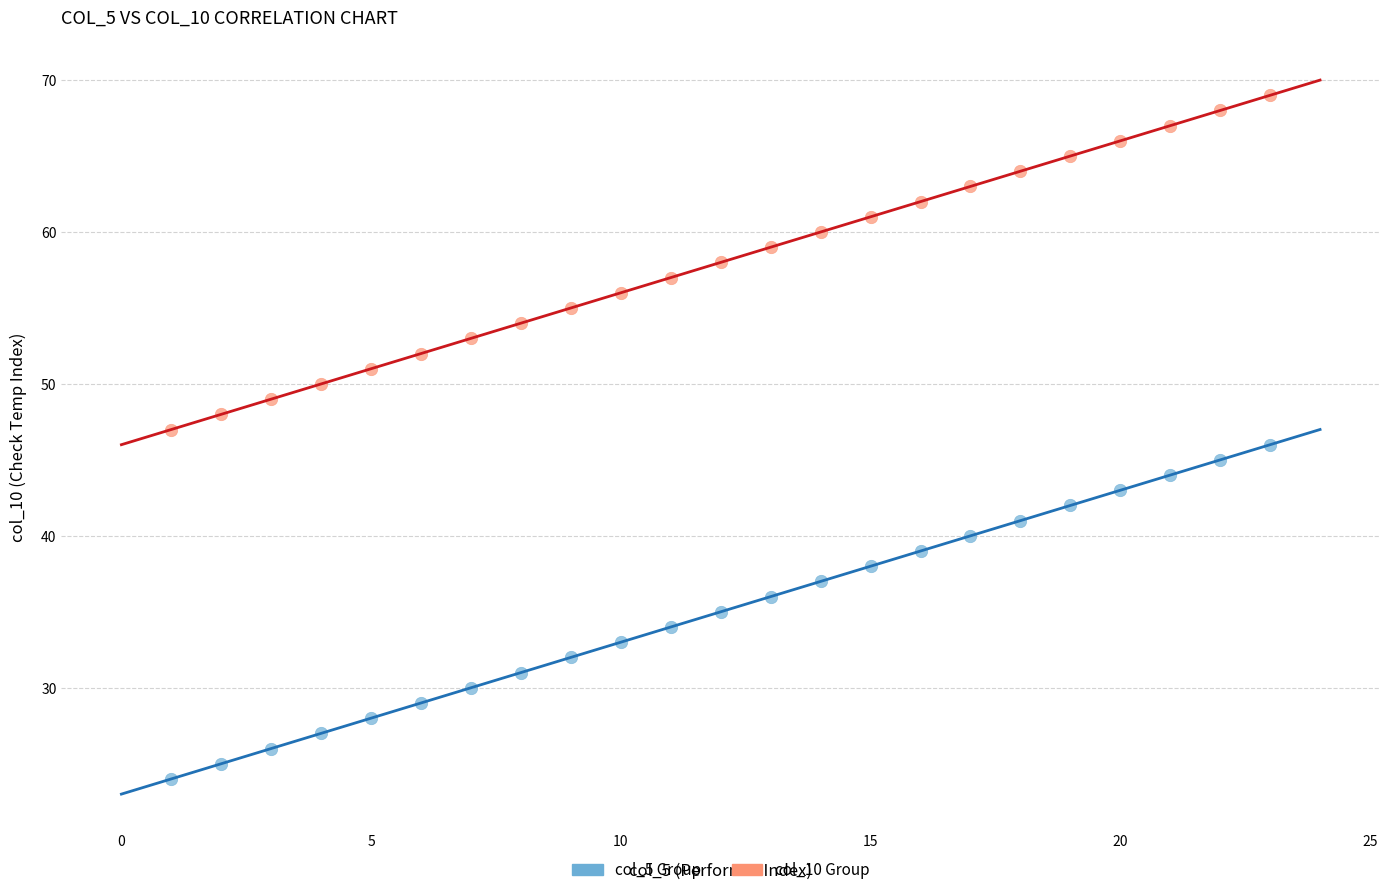

Which series contains the highest Y value?

col_10 Group